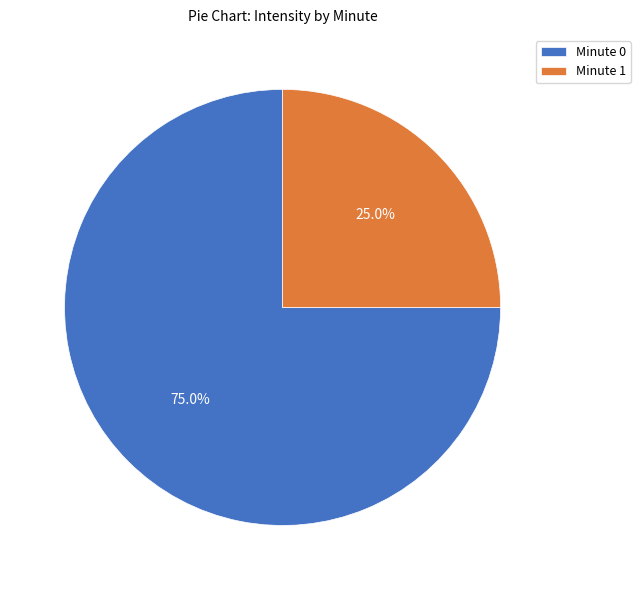

Which category has the biggest portion of the pie?

Minute 0